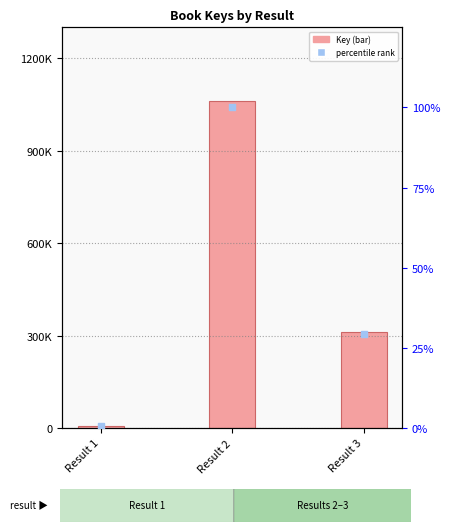

At which category is the sum across all series the highest?

Result 2